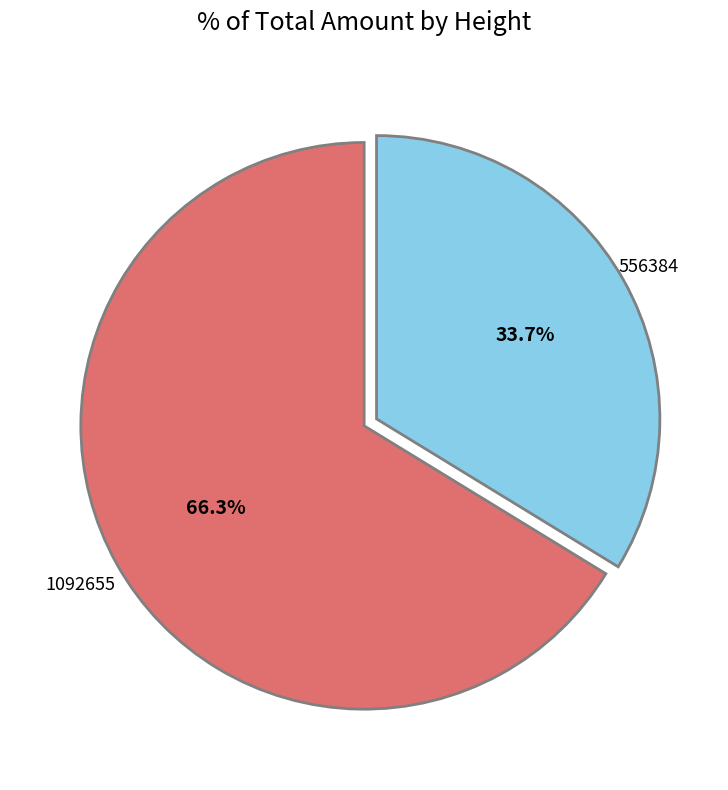

Is there any slice that represents more than half of the pie?

Yes